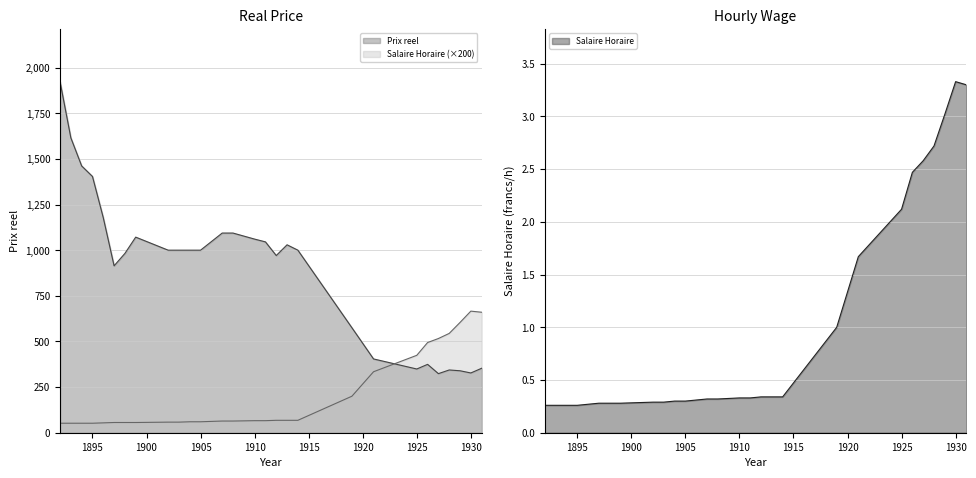

True or false: Prix reel and Salaire Horaire intersect in this chart.

True